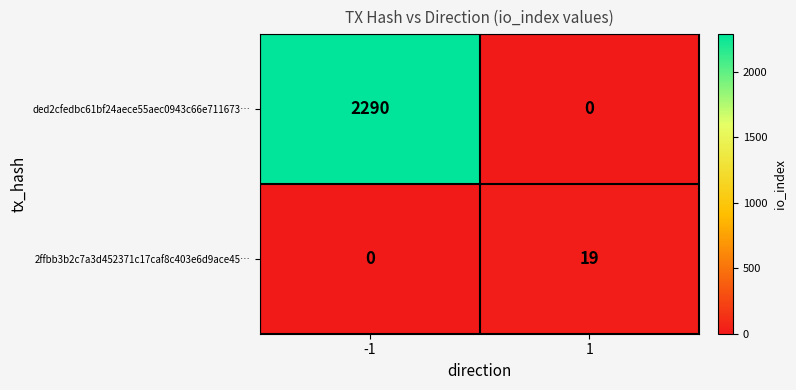

True or false: ded2cfedbc61bf24aece55aec0943c66e711673… has a value of 2290 at -1.

True